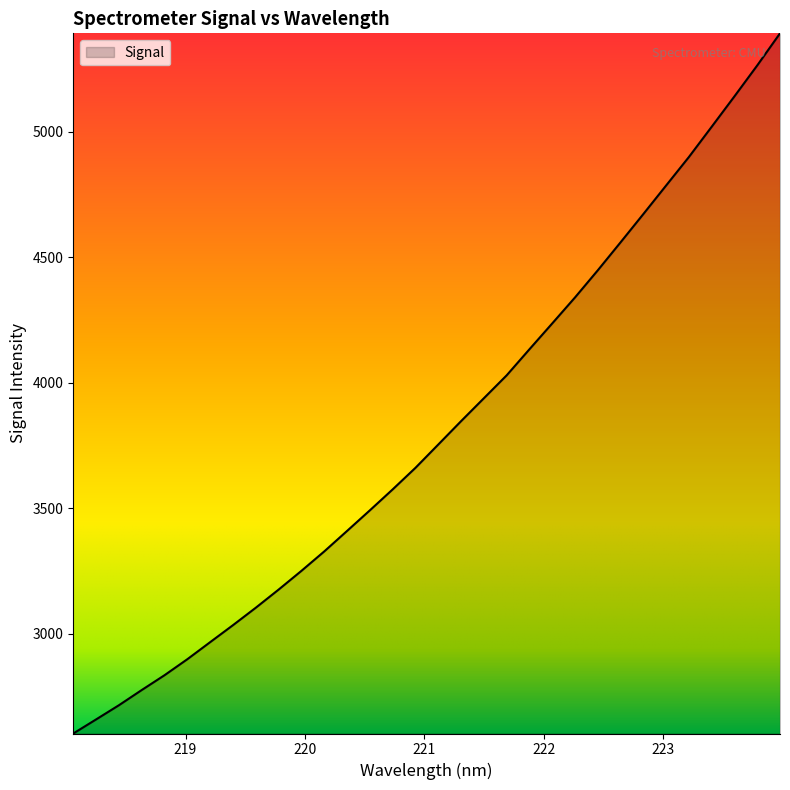

What is the smallest value displayed?

2603.3